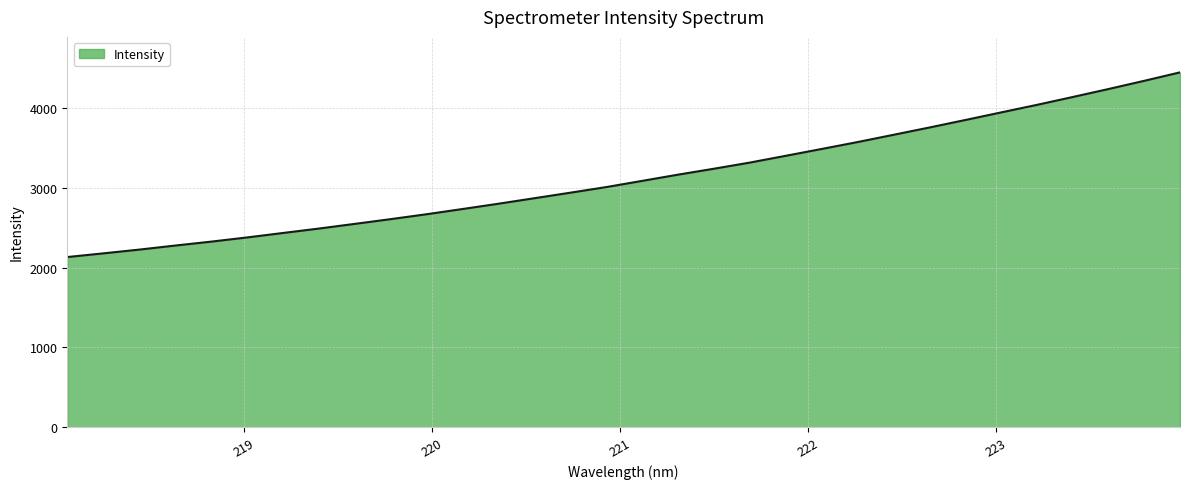

What is the minimum value shown in the chart?

2133.4